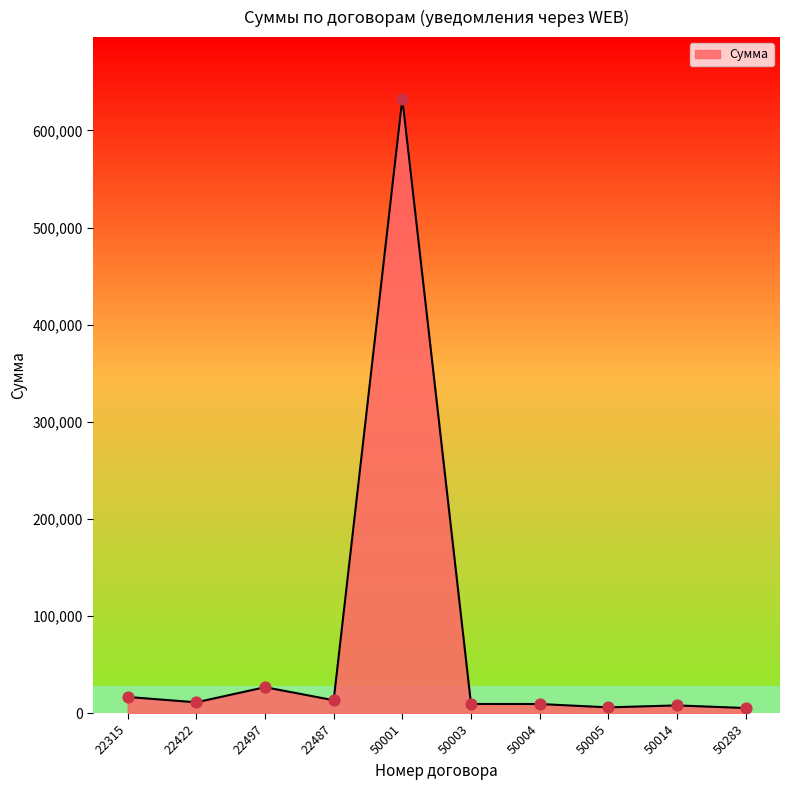

Which has a higher value, 50003 or 22497?

22497